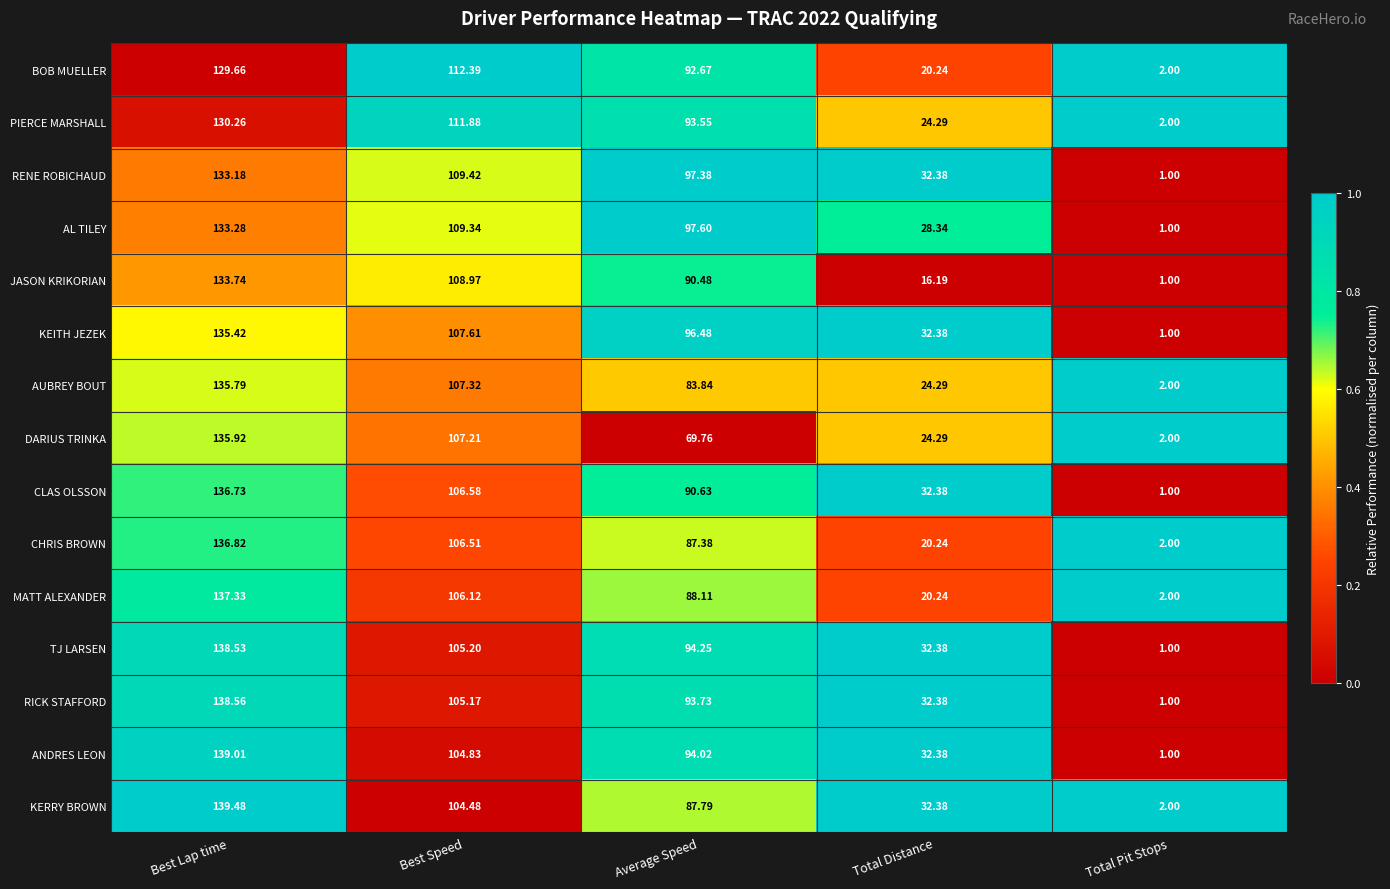

Which series has the largest total across all categories?

RENE ROBICHAUD